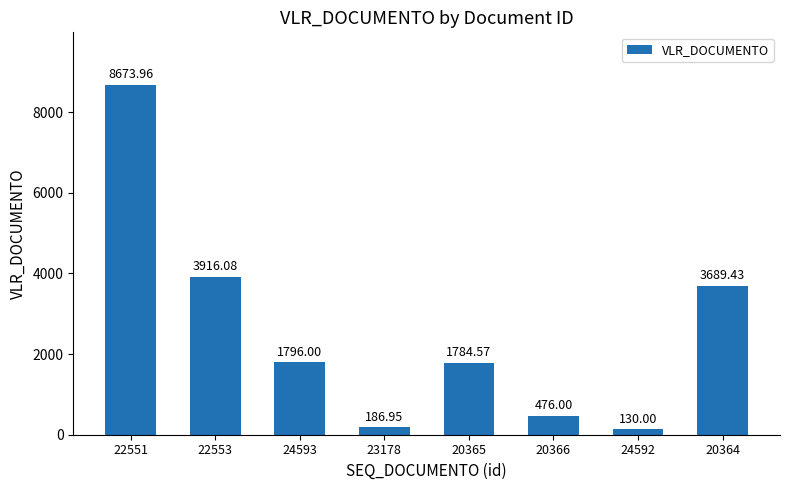

What is the label of the 6th bar from the left?

20366